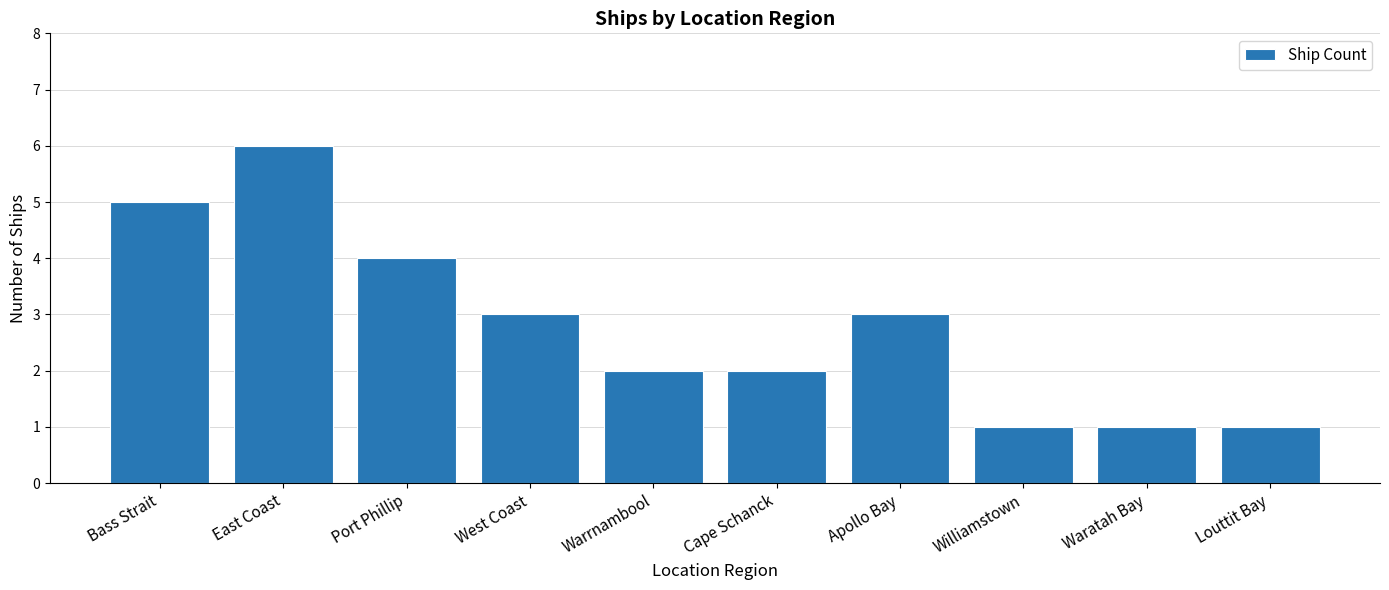

What is the label of the 10th bar from the left?

Louttit Bay